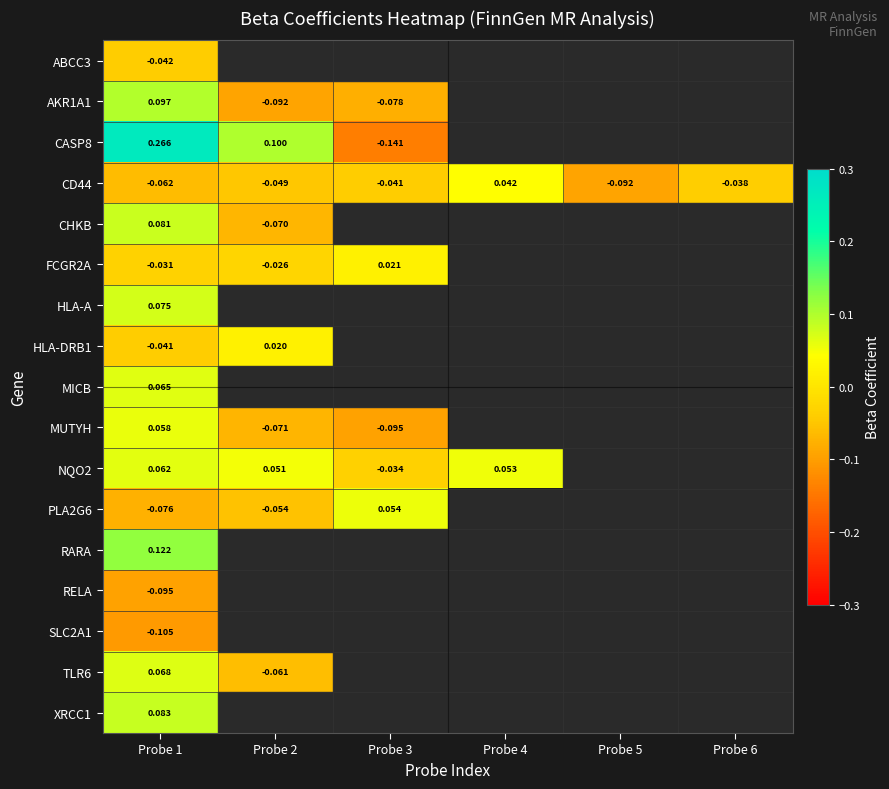

What is the minimum value shown in the chart?

-0.1